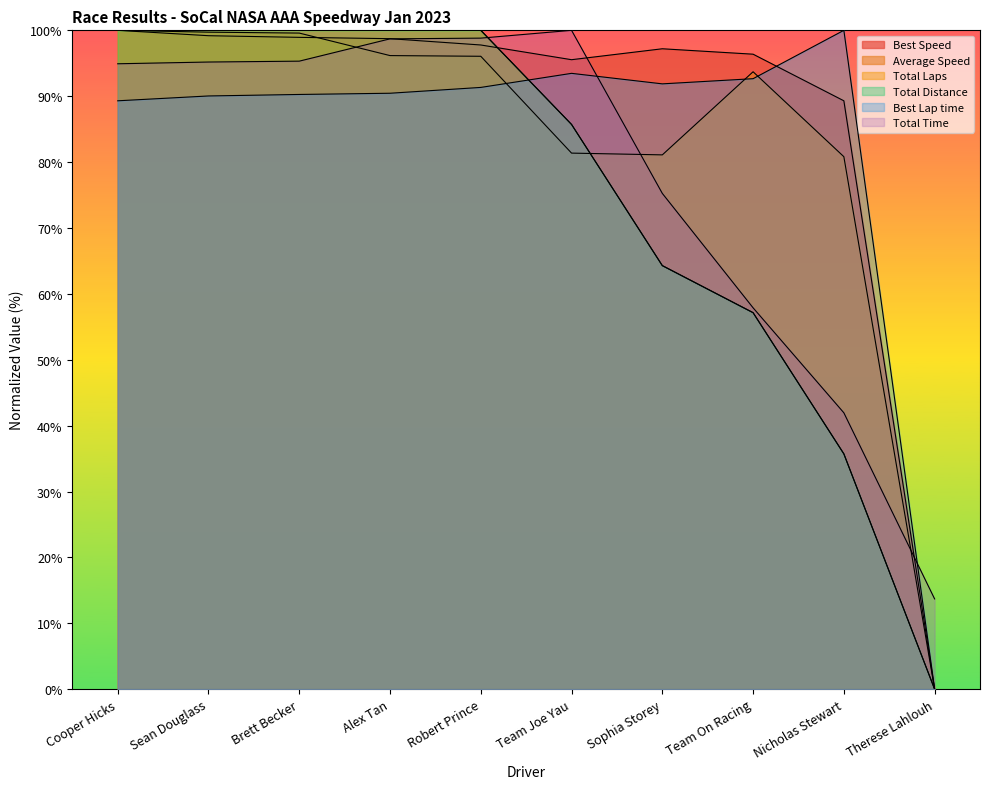

At which label is Average Speed closest to 50?

Nicholas Stewart